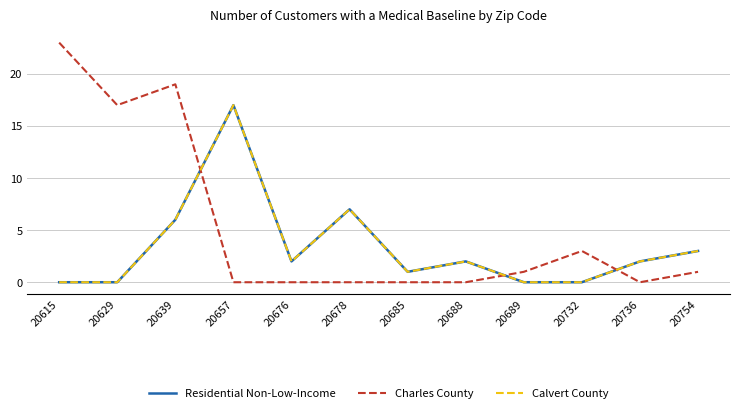

True or false: Residential Non-Low-Income and Calvert County cross at least once.

False